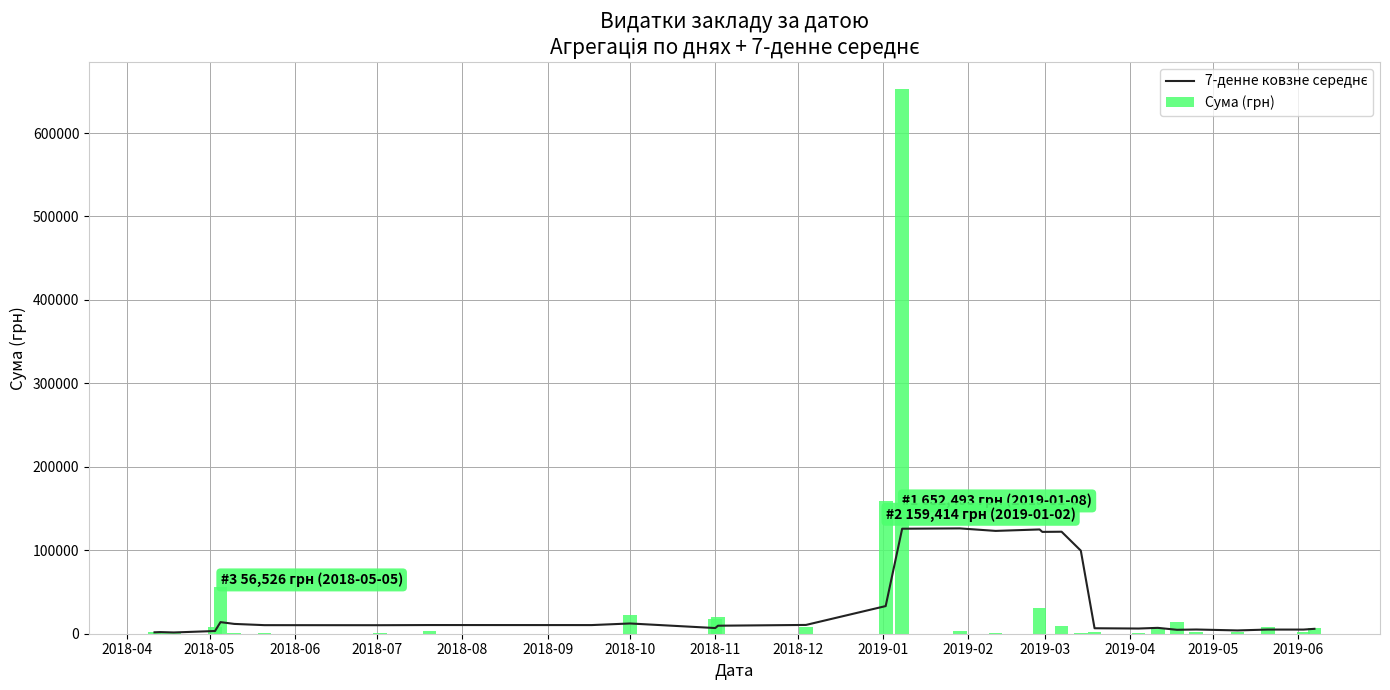

How many groups of bars are there?

31